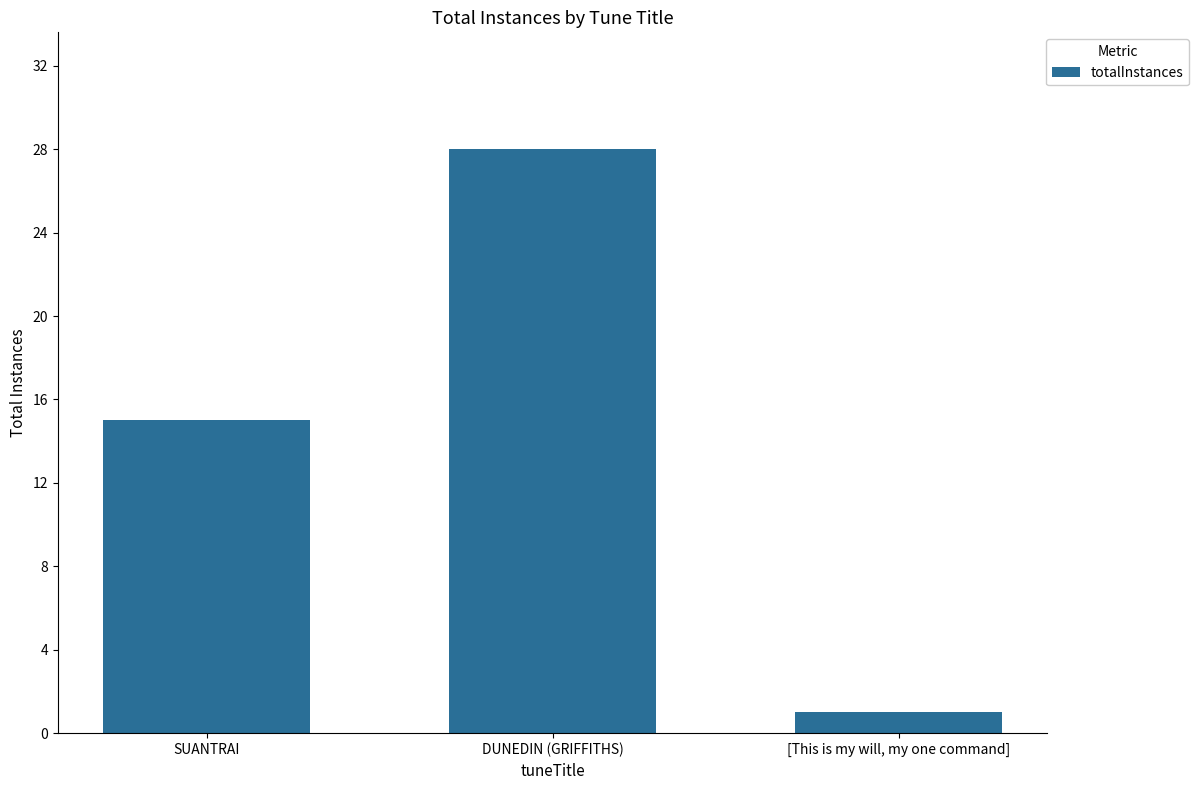

What is the ratio of the value at DUNEDIN (GRIFFITHS) to the value at [This is my will, my one command]?

28.0